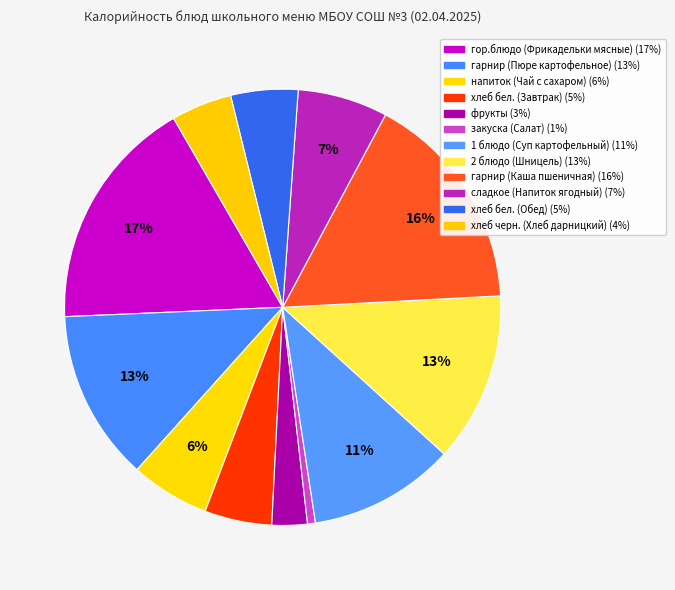

Rank the categories by value from lowest to highest.

закуска (Салат), фрукты, хлеб черн. (Хлеб дарницкий), хлеб бел. (Завтрак), хлеб бел. (Обед), напиток (Чай с сахаром), сладкое (Напиток ягодный), 1 блюдо (Суп картофельный), 2 блюдо (Шницель), гарнир (Пюре картофельное), гарнир (Каша пшеничная), гор.блюдо (Фрикадельки мясные)